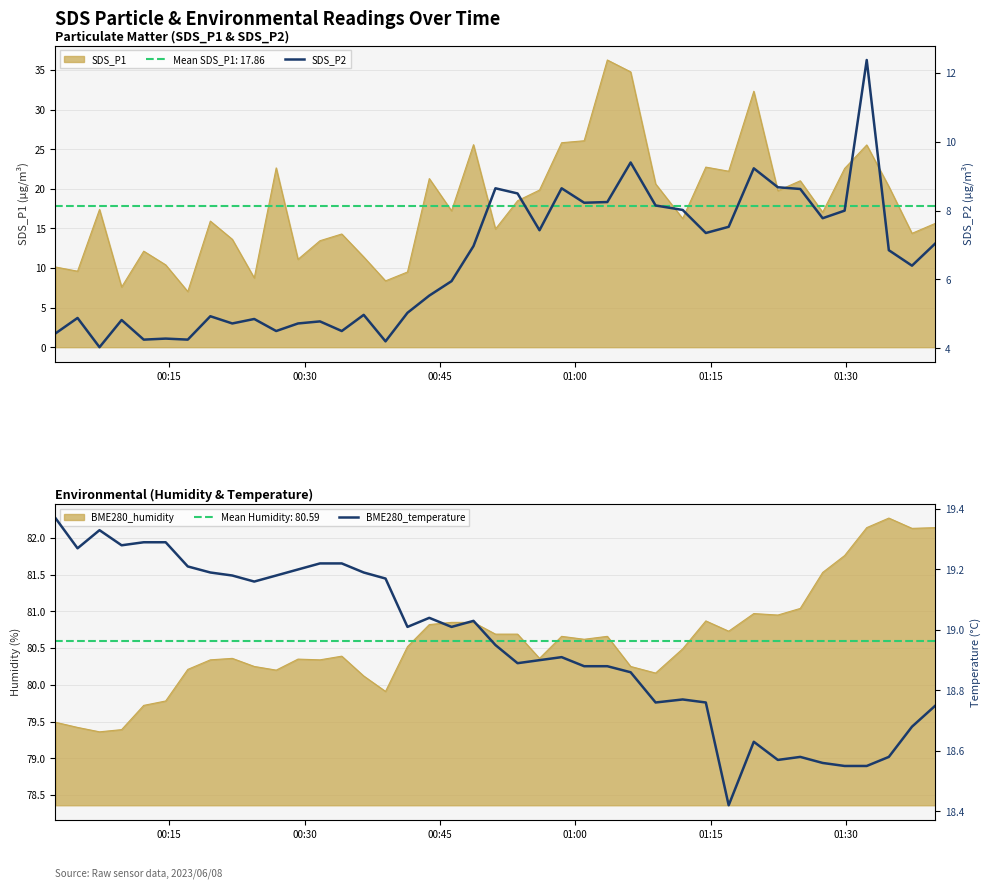

How many data points does each series have?

40